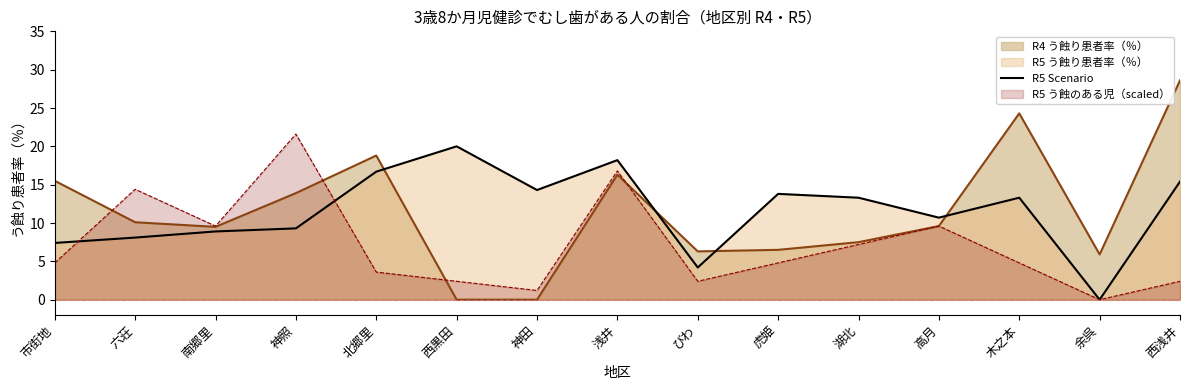

Which category has the highest value across all series?

西浅井